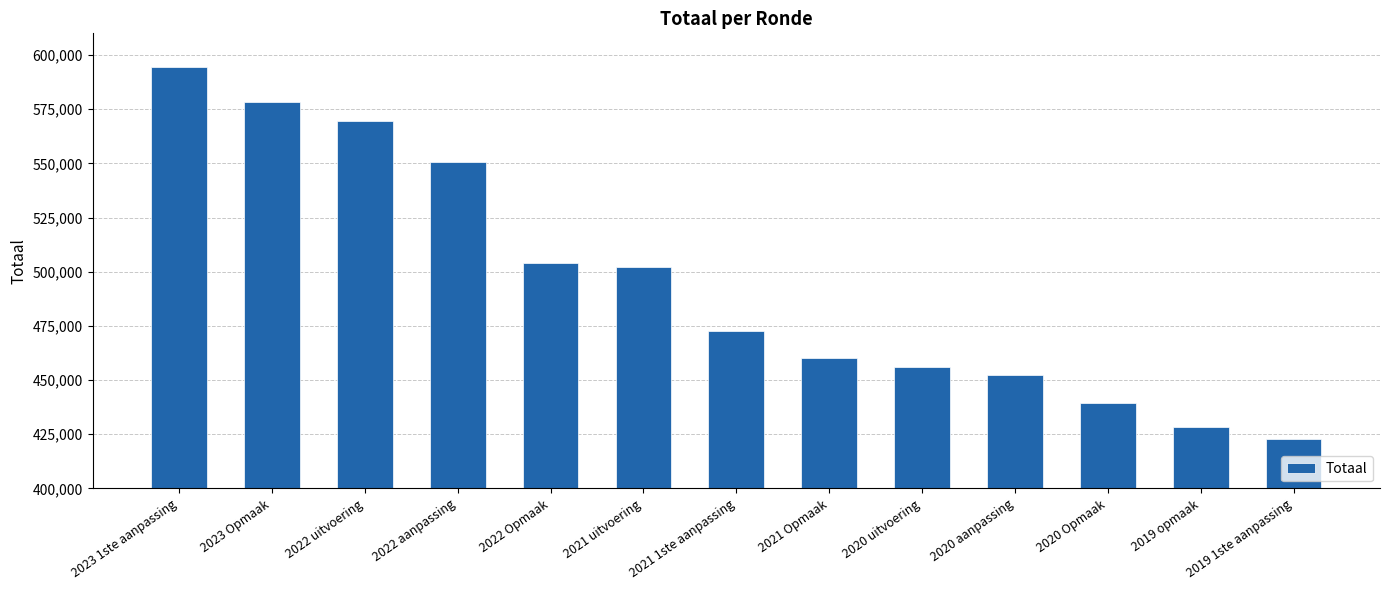

What is the greatest value displayed?

594346